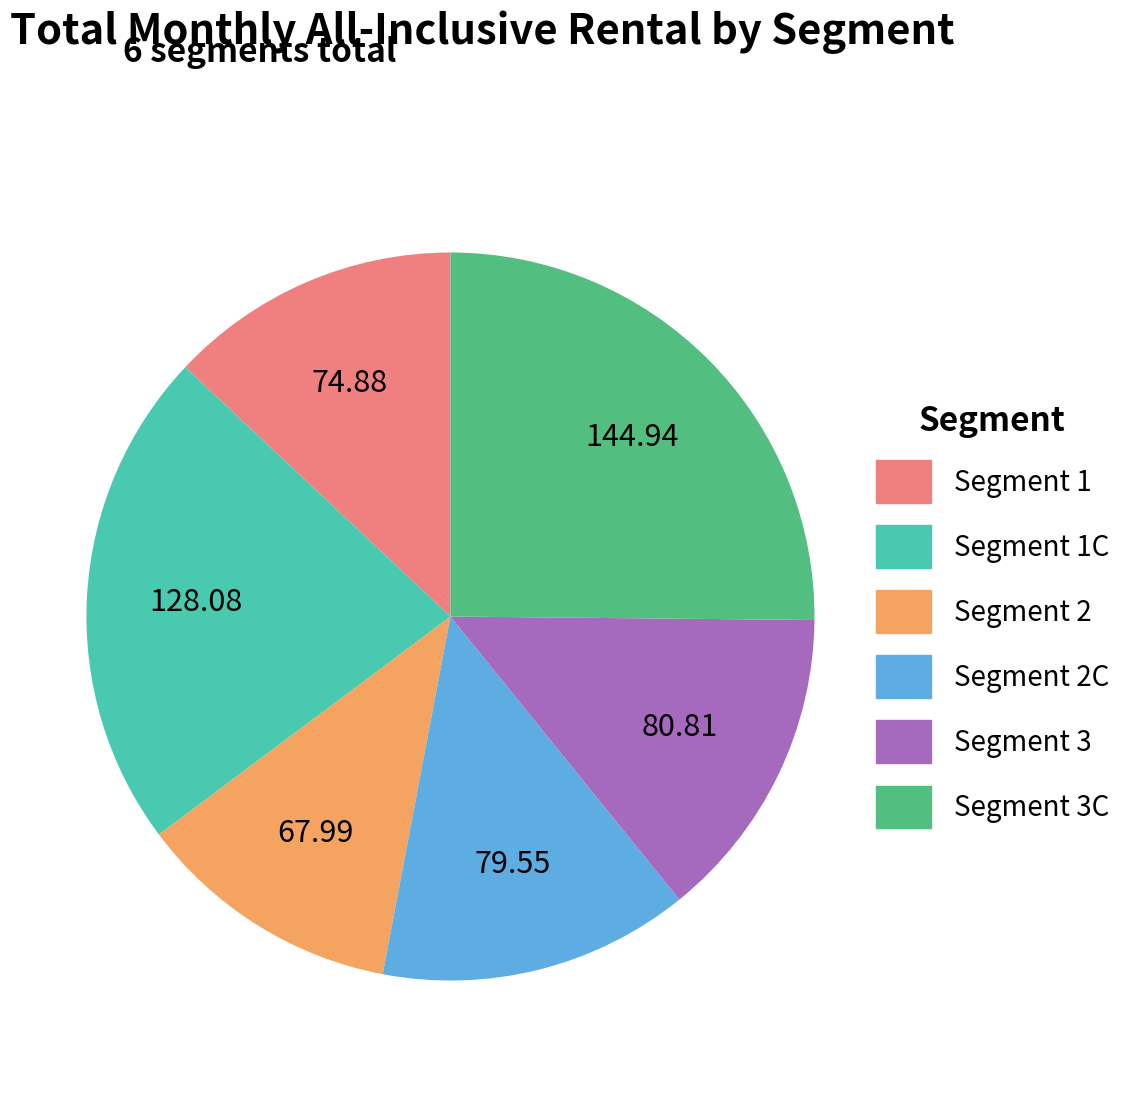

How many slices are in this pie chart?

6